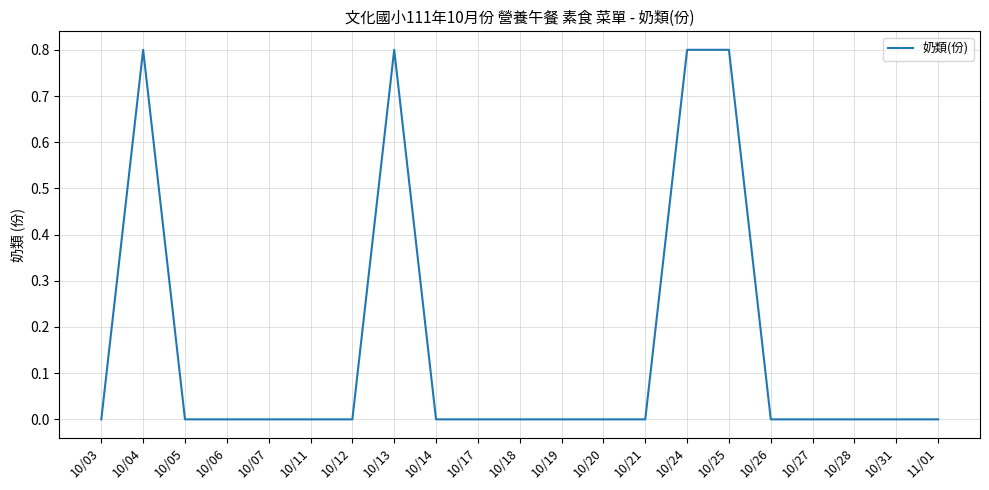

What position from the left is 10/31?

20